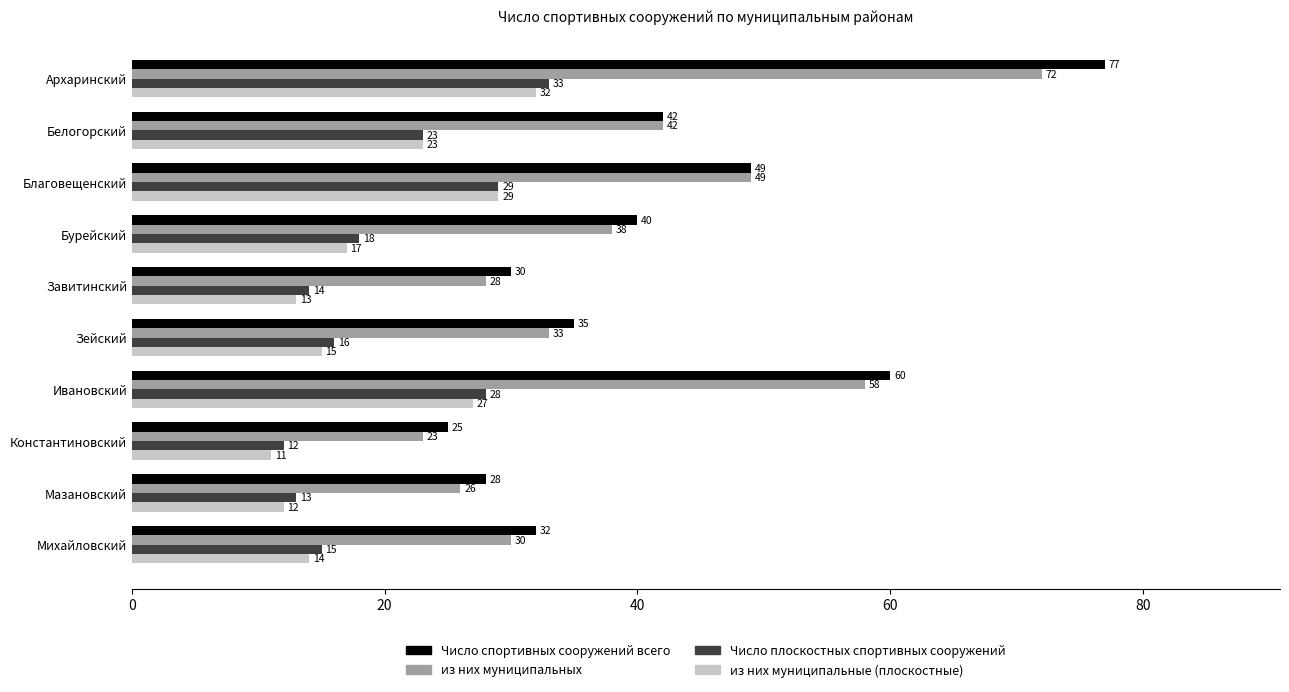

What are all the series names shown in the legend?

Число спортивных сооружений всего, из них муниципальных, Число плоскостных спортивных сооружений, из них муниципальные (плоскостные)